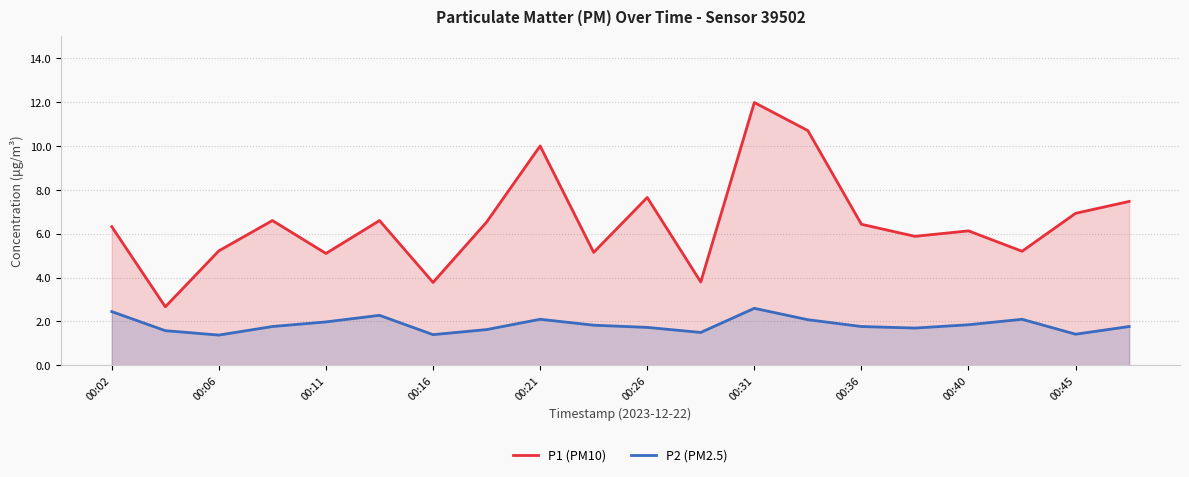

At which category does P2 (PM2.5) reach its first local valley?

00:06